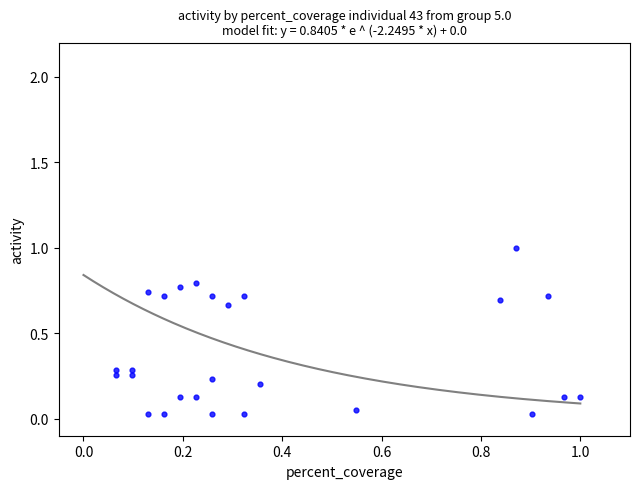

What is the range of X values (max minus min)?

0.9